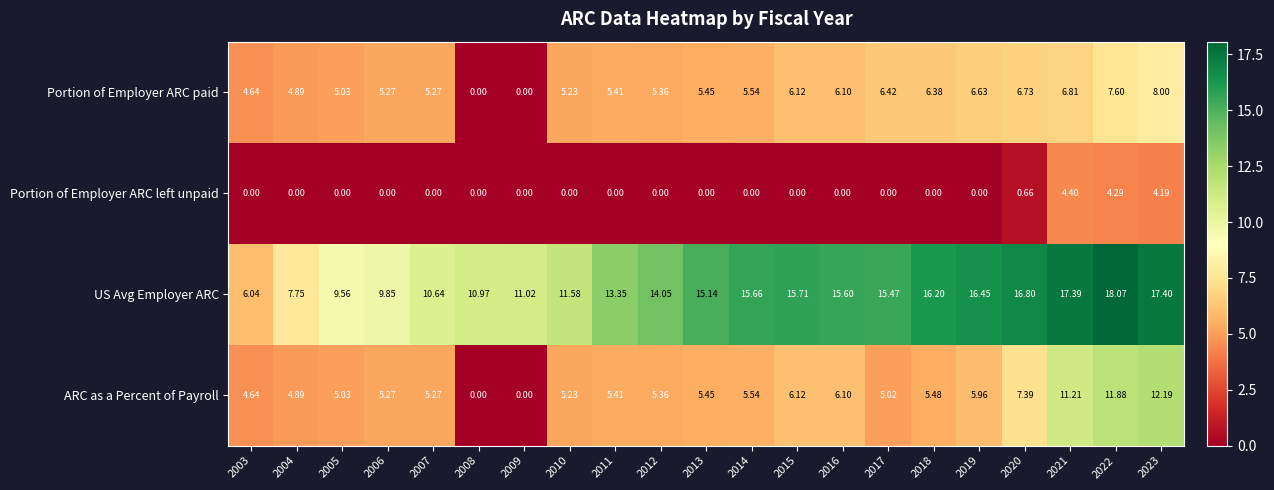

Count the number of categories in the chart.

21